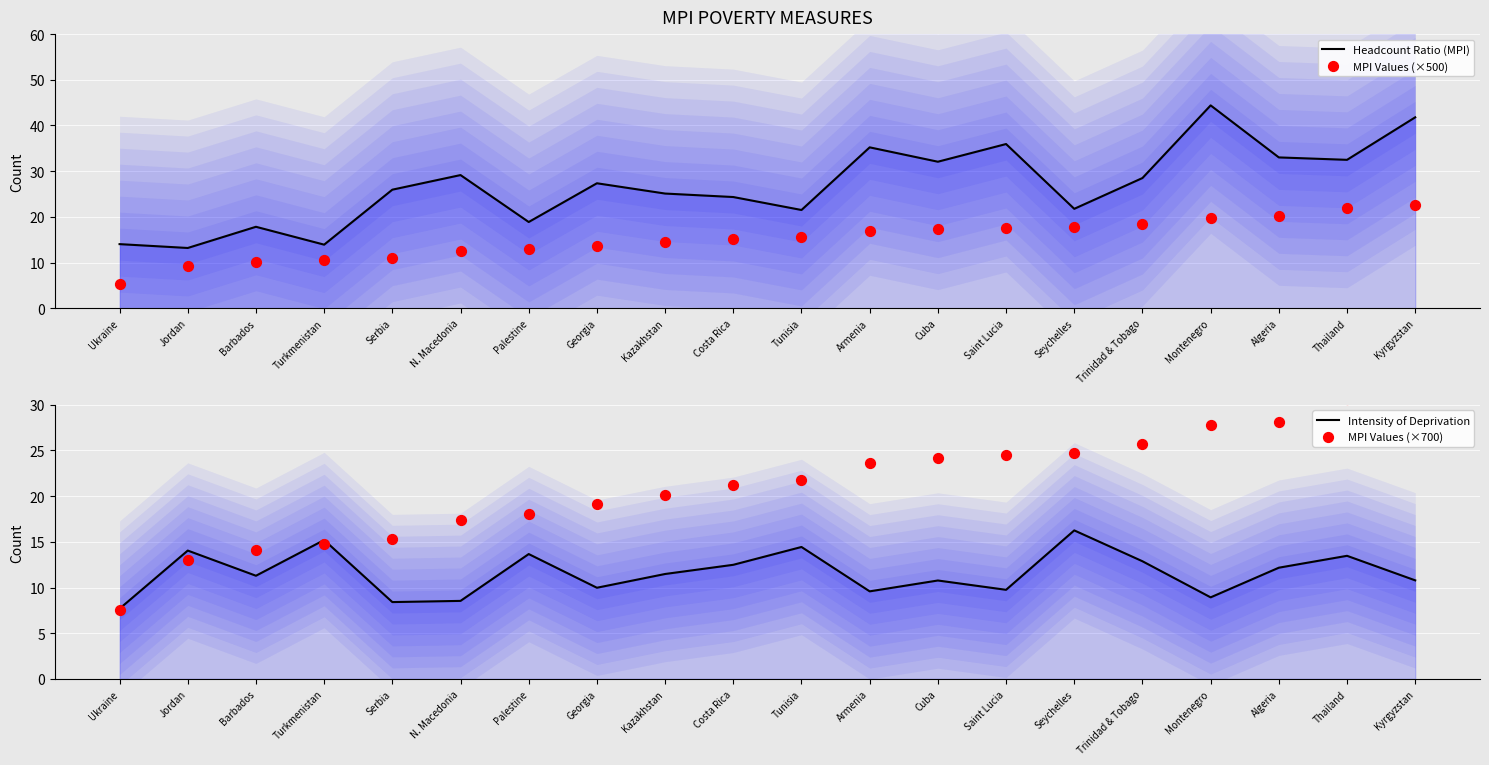

Which series has the widest spread of Y values?

Headcount Ratio (MPI)